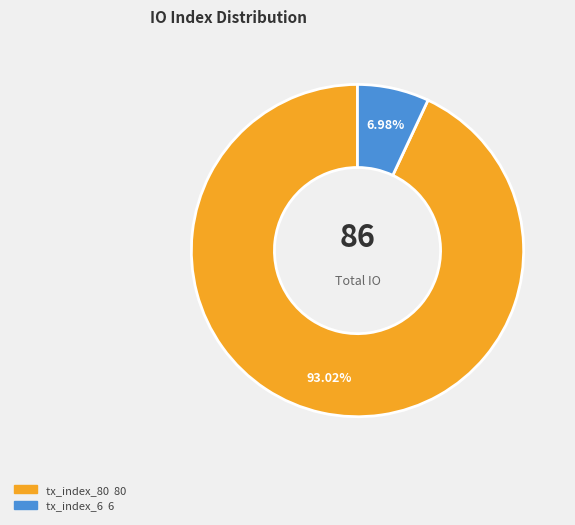

How many segments does this pie chart have?

2